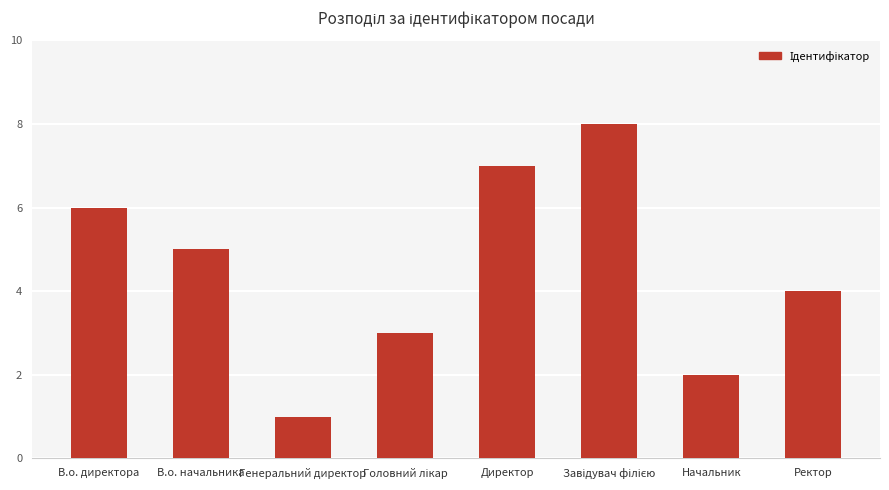

What is the greatest value displayed?

8